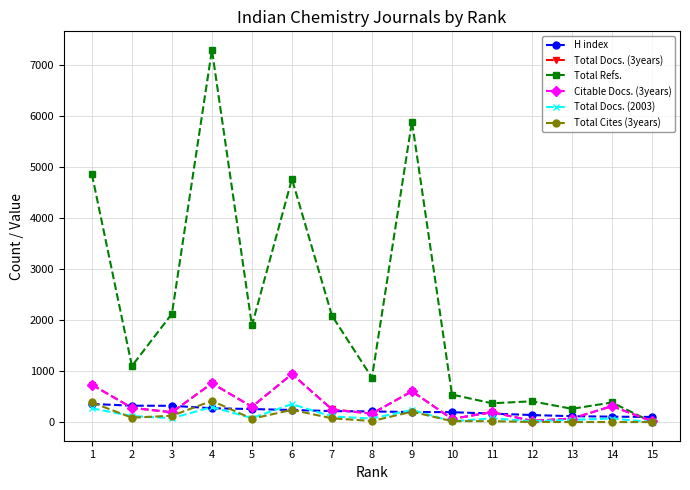

True or false: Total Docs. (2003) has more than 0 points higher than both neighbors.

True